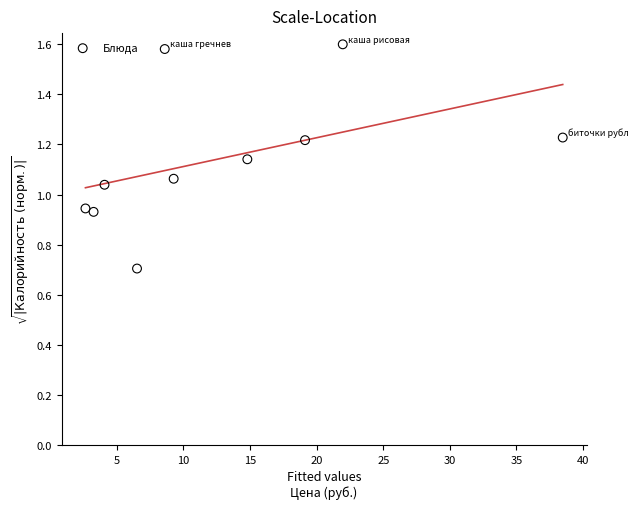

What is the average X value?

12.9